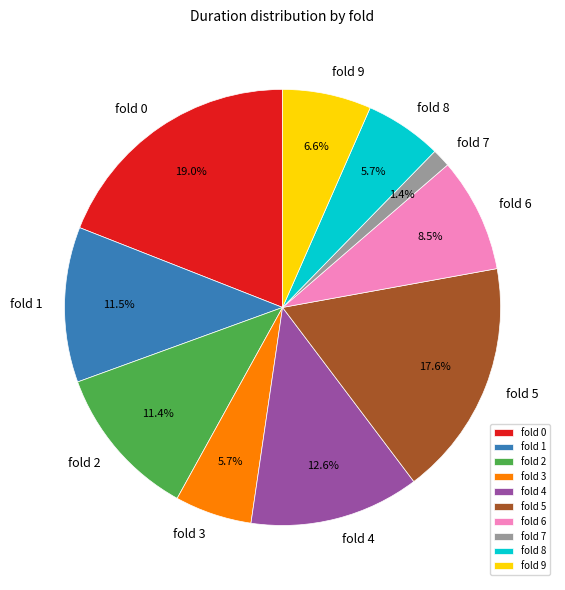

Combined, do fold 8 and fold 6 account for over 50%?

No